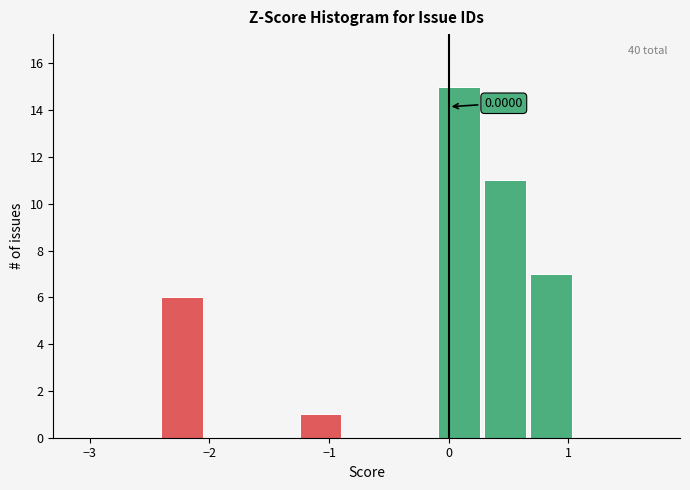

Around what value on the x-axis is the tallest bar? Give the approximate position of its centre, as read against the axis.

0.1